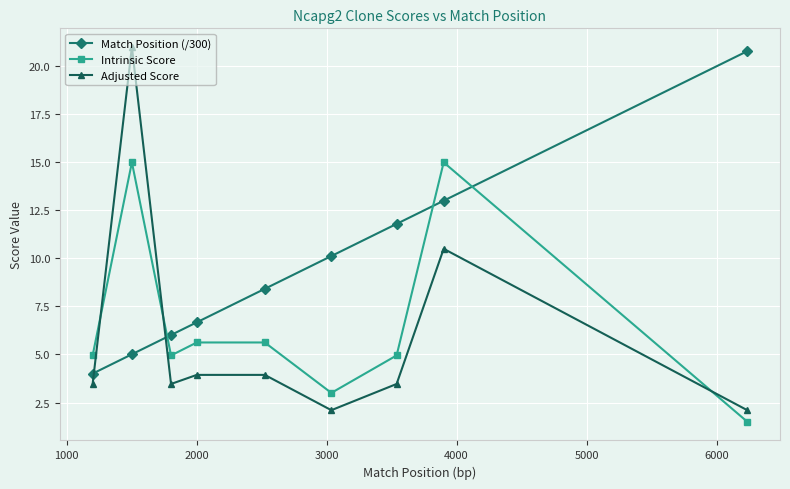

Reading left to right, transcribe all the data shown in this chart.

Match Position (/300): 4.0	5.0	6.0	6.7	8.4	10.1	11.8	13.0	20.8
Intrinsic Score: 5.0	15.0	5.0	5.6	5.6	3.0	5.0	15.0	1.5
Adjusted Score: 3.5	21.0	3.5	3.9	3.9	2.1	3.5	10.5	2.1